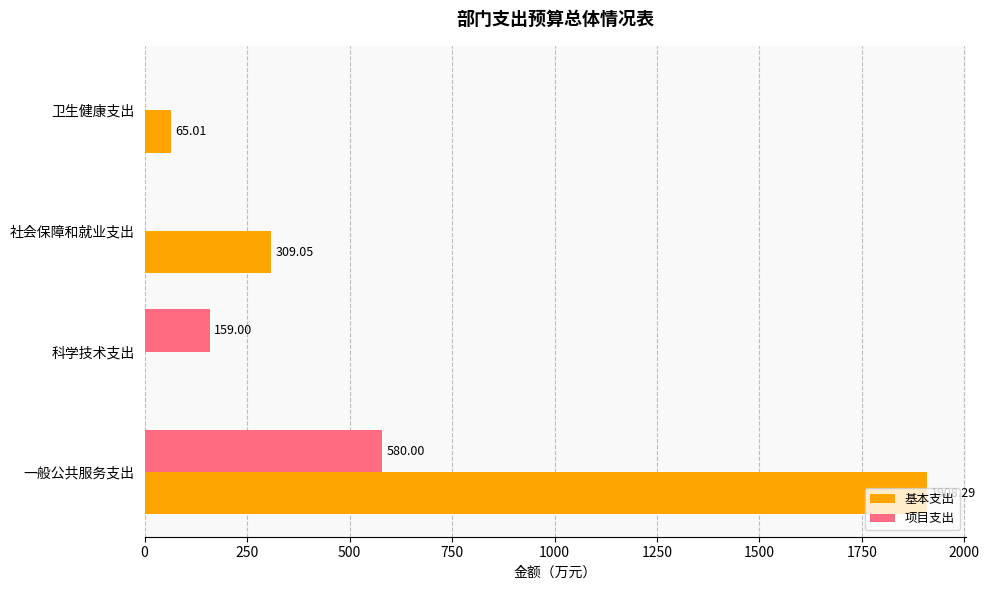

Which category has the highest value in the 项目支出 series?

一般公共服务支出